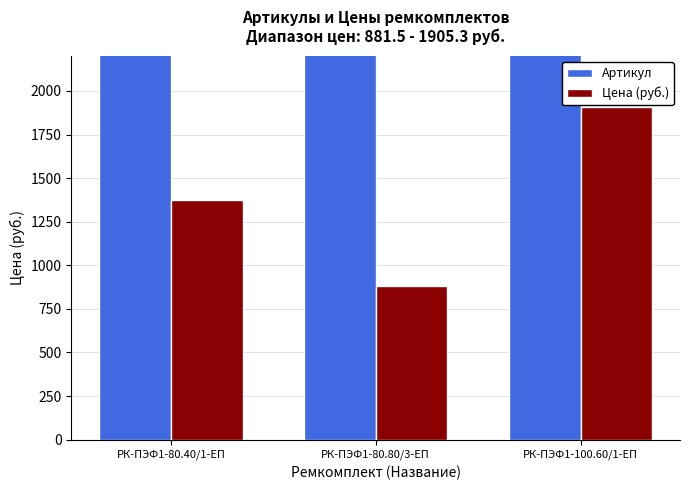

Is it true that Цена (руб.) equals 1372.9 at РК-ПЭФ1-80.40/1-ЕП?

True